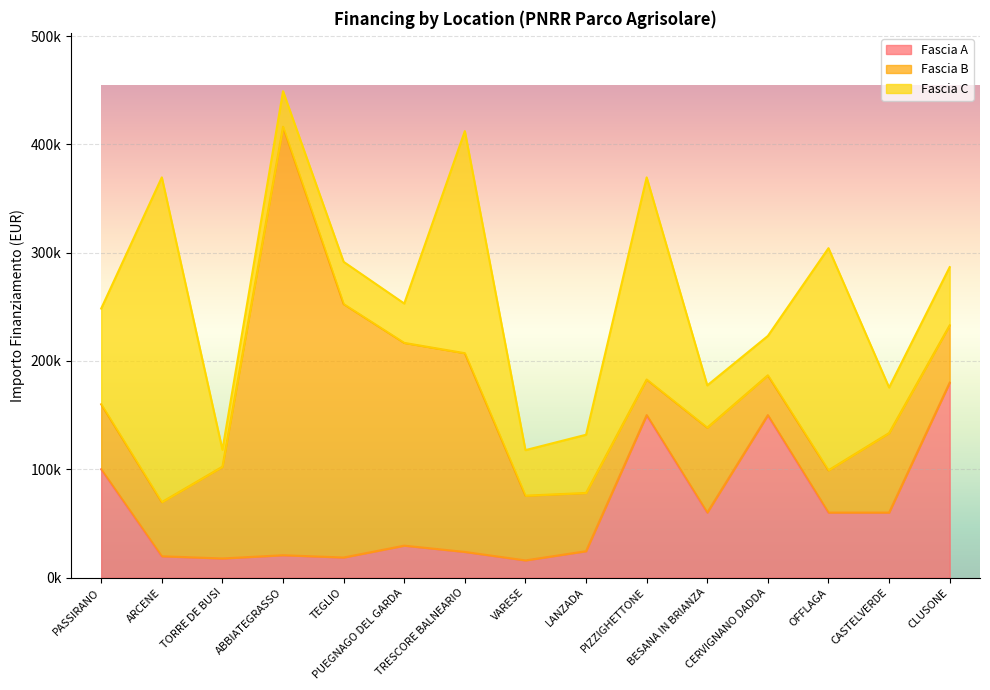

The value of Fascia C at CERVIGNANO DADDA is 19134.1. True or false?

False